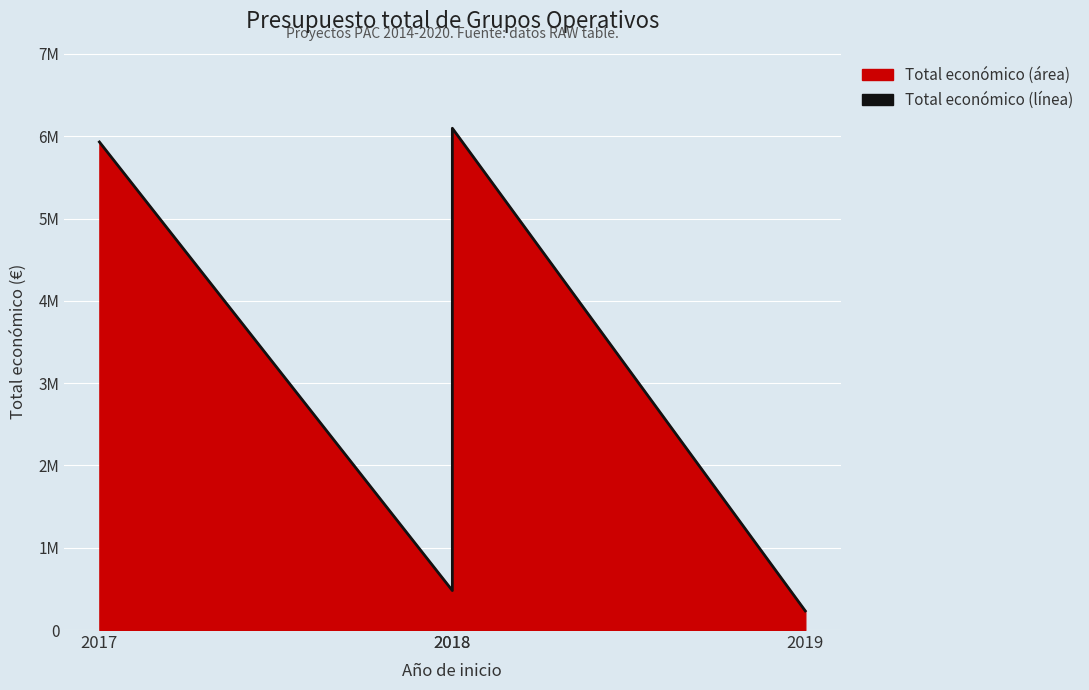

What is the average value?

3184840